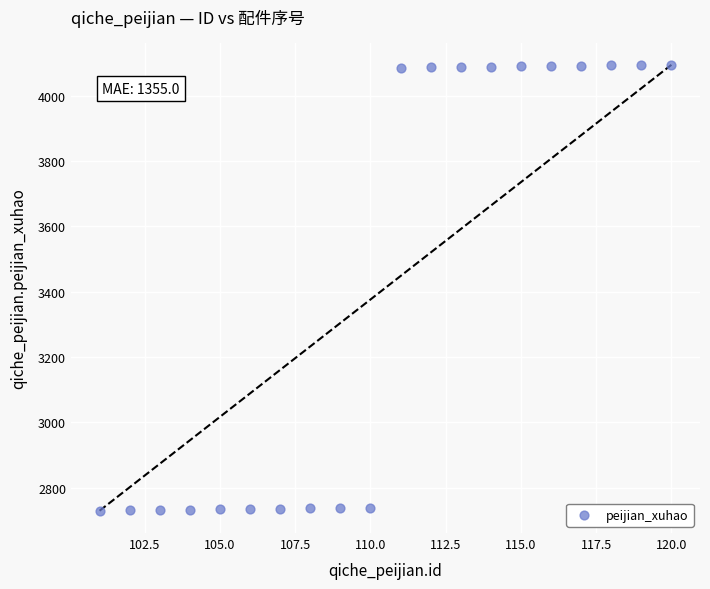

What is the range of Y values (max minus min)?

1364